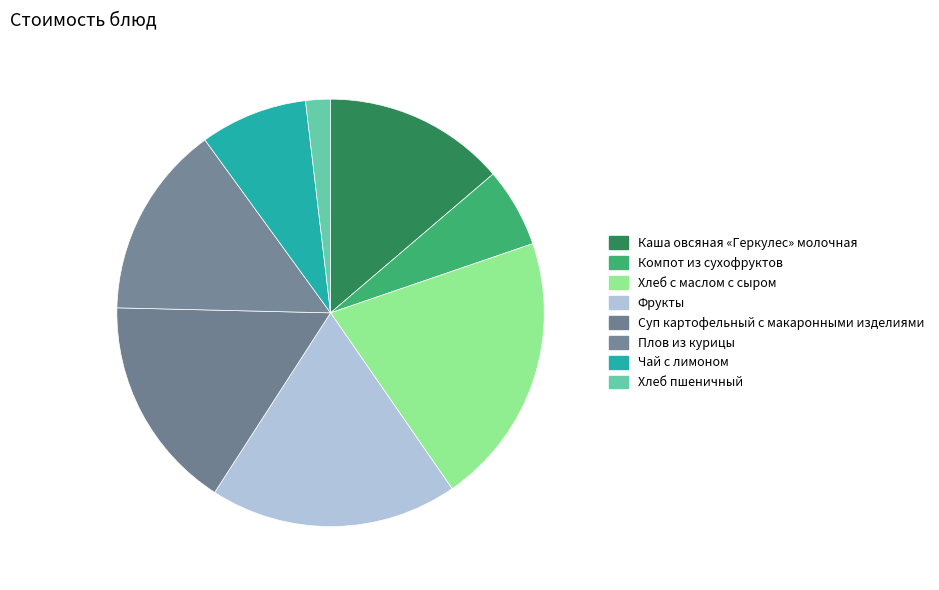

Does Компот из сухофруктов account for over 50% of the chart?

No